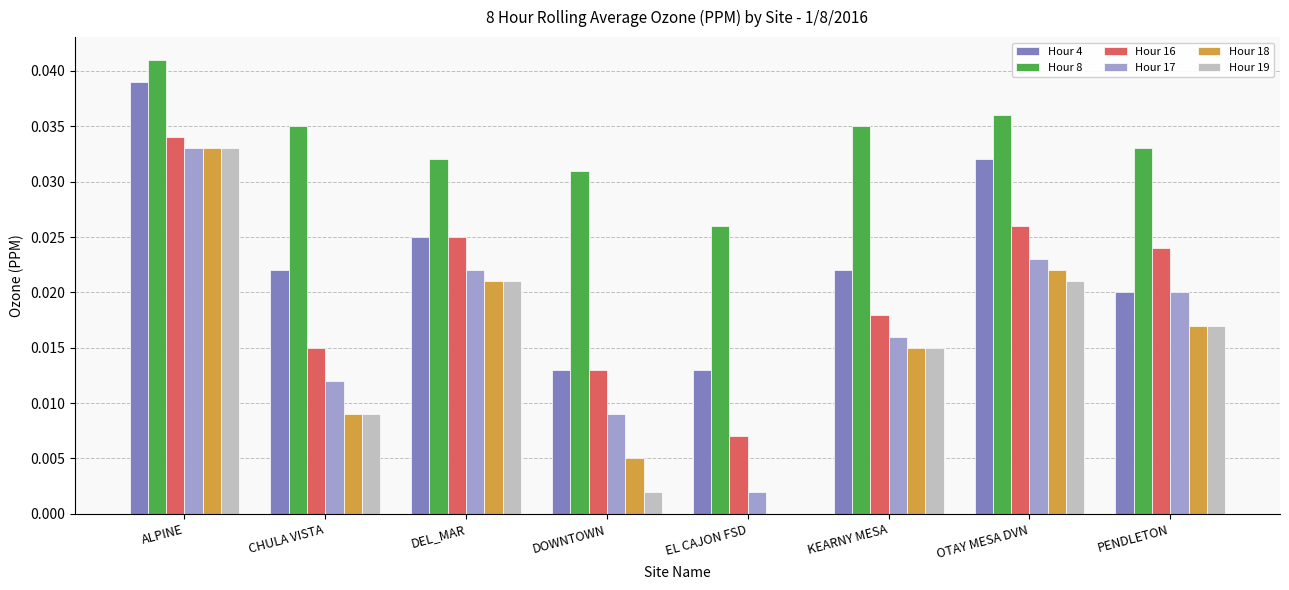

Which series has the largest total across all categories?

Hour 8